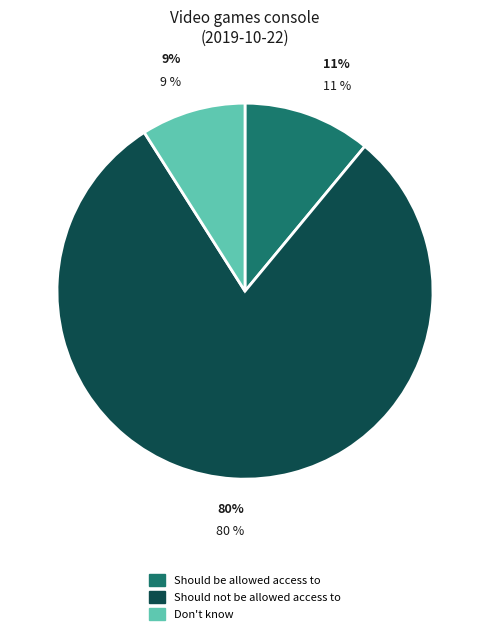

True or false: Should be allowed access to accounts for 11% of the total.

True